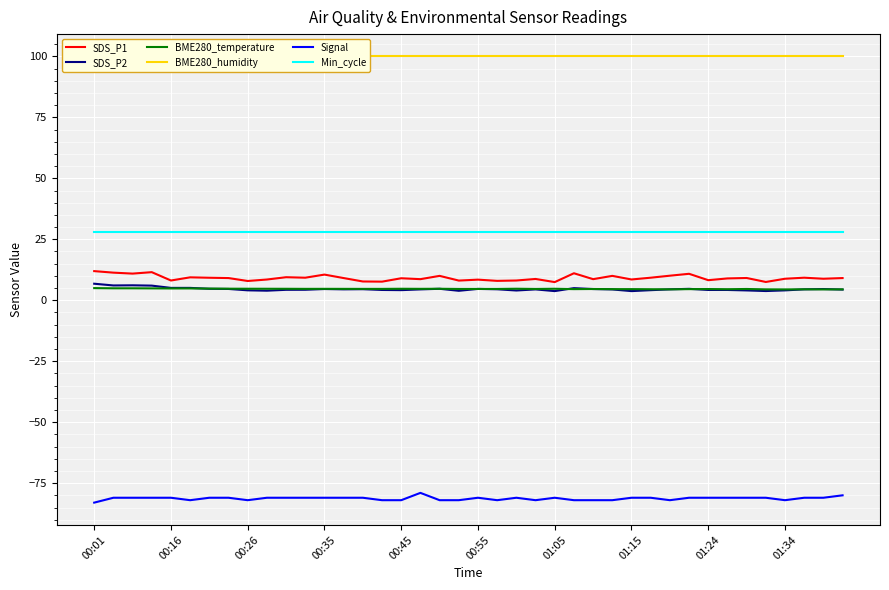

How many series are shown in this chart?

6